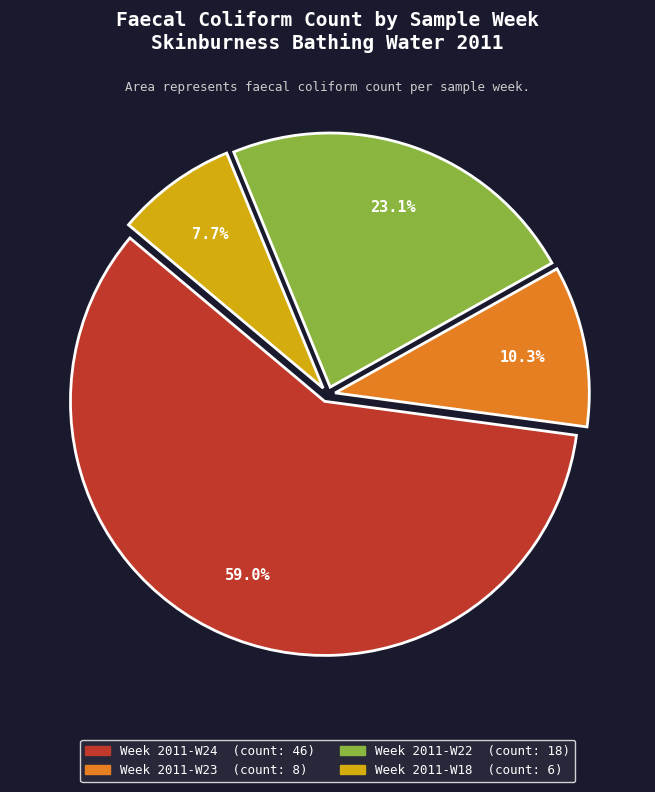

True or false: Week 2011-W18 accounts for 8% of the total.

True